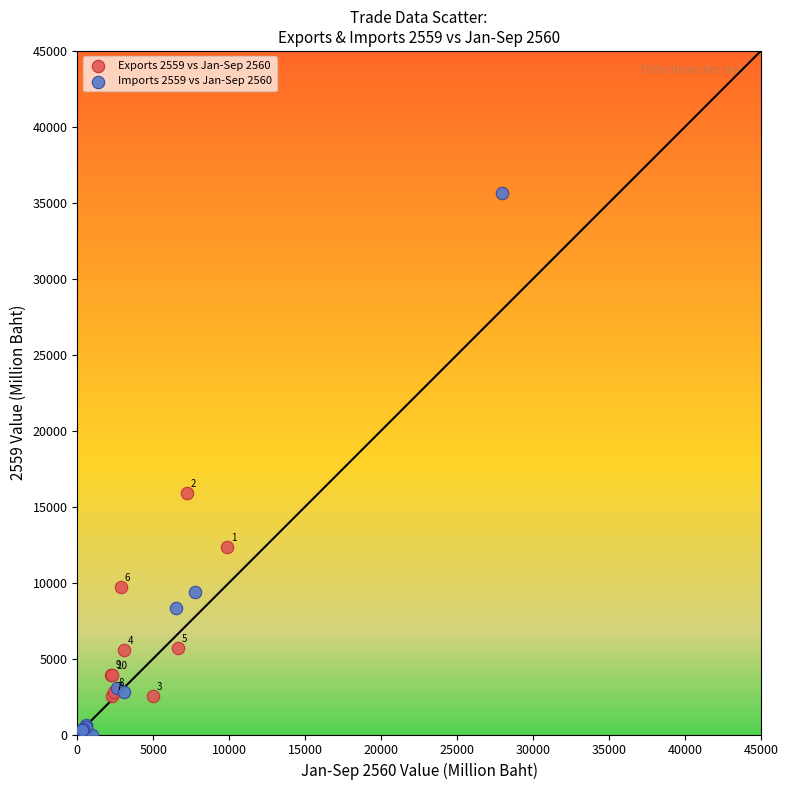

Which series reaches the maximum Y coordinate?

Imports 2559 vs Jan-Sep 2560